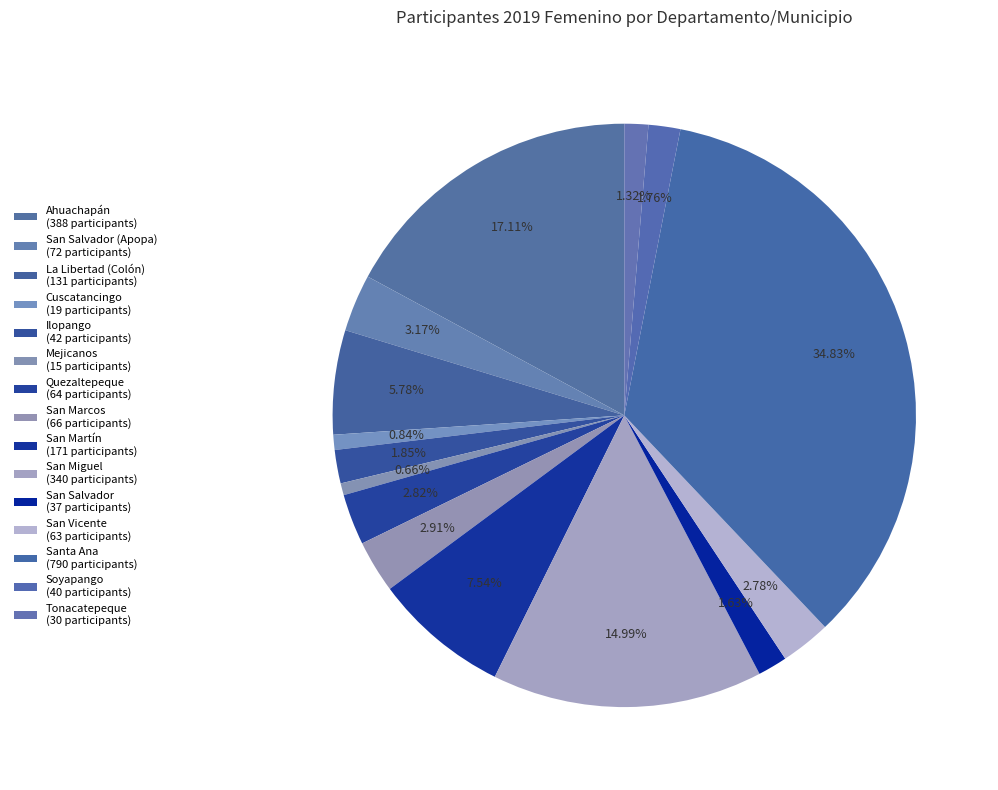

Count the number of slices in the pie.

15